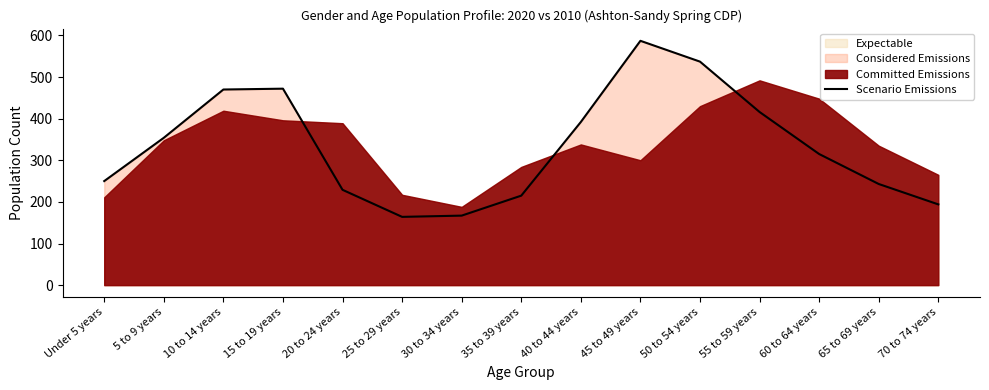

Which label corresponds to the smallest value in the chart?

25 to 29 years